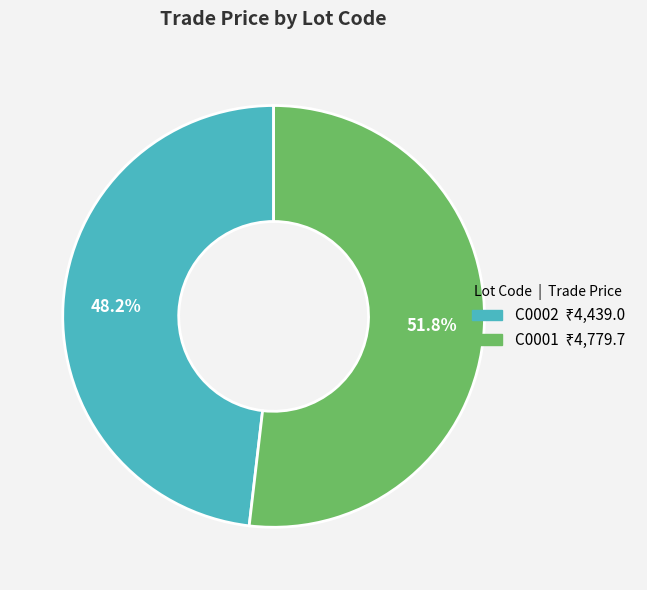

How many segments does this pie chart have?

2